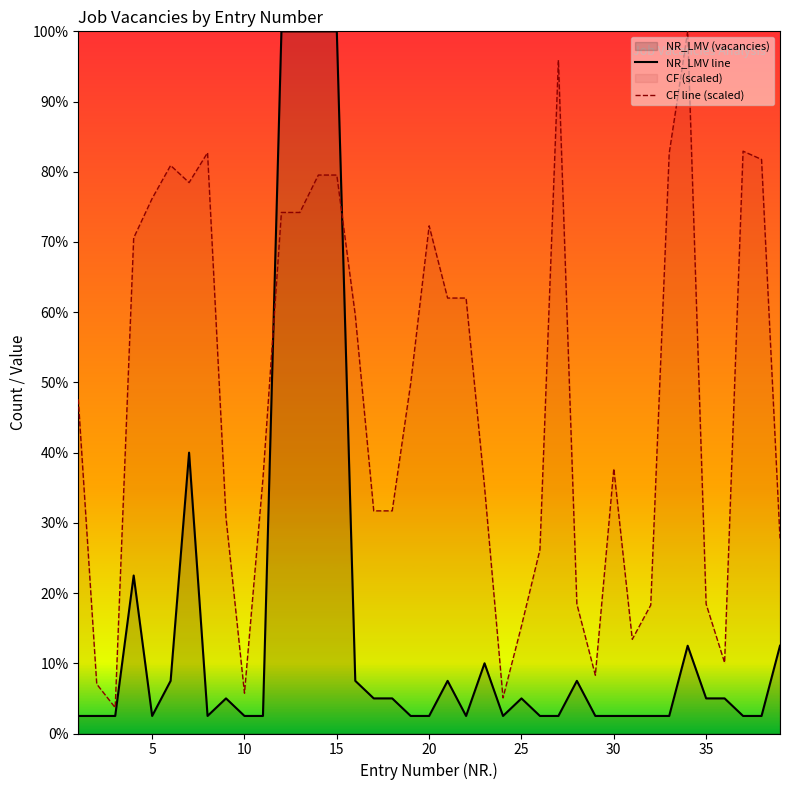

Which series ends up on top after the final intersection of CF line (scaled) and NR_LMV line?

CF line (scaled)